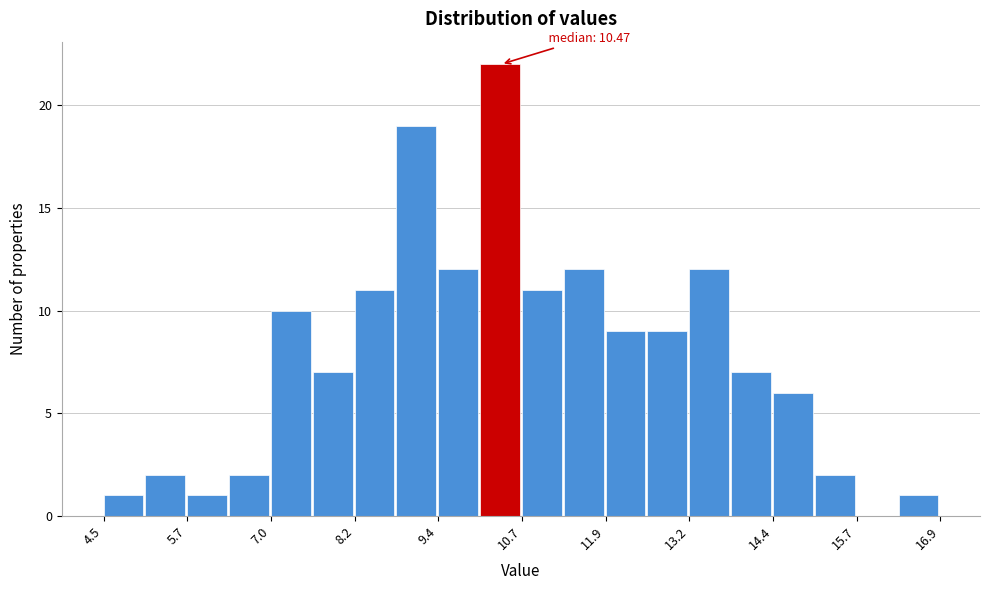

Around what value on the x-axis is the tallest bar? Give the approximate position of its centre, as read against the axis.

10.4